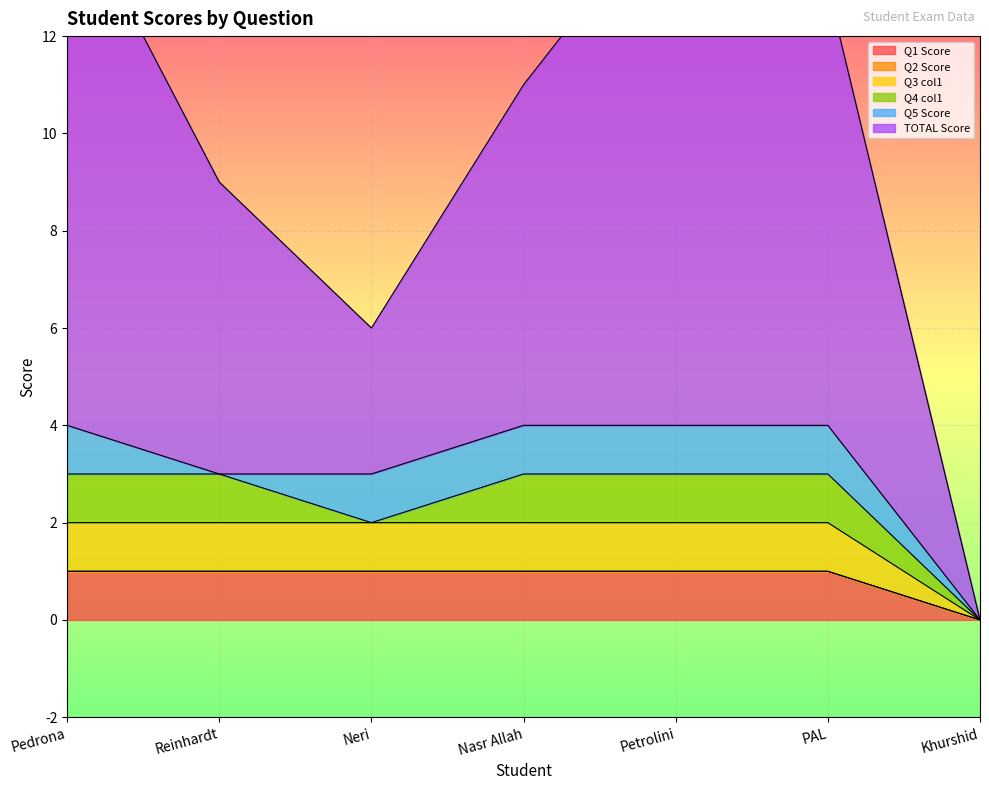

What is the spread (max minus min) of values at Petrolini?

14